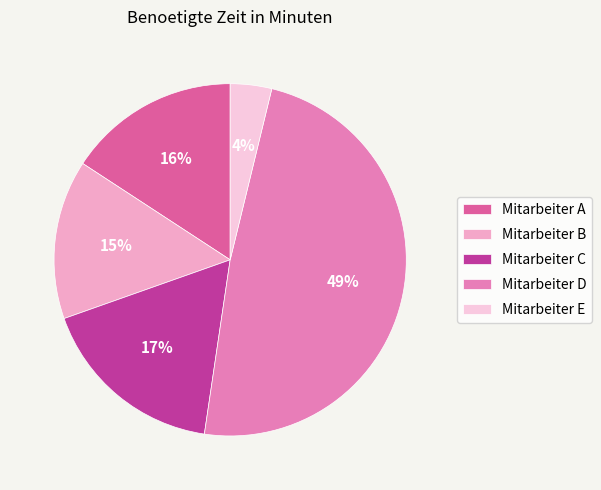

The Mitarbeiter B slice represents 27% of the pie. True or false?

False